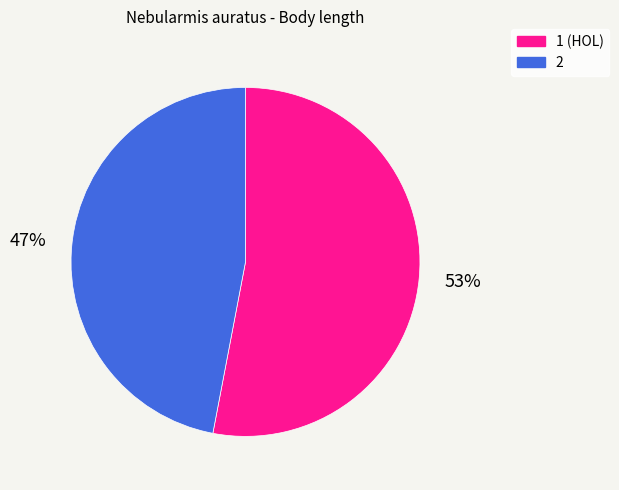

Which category has the smallest portion of the pie?

2